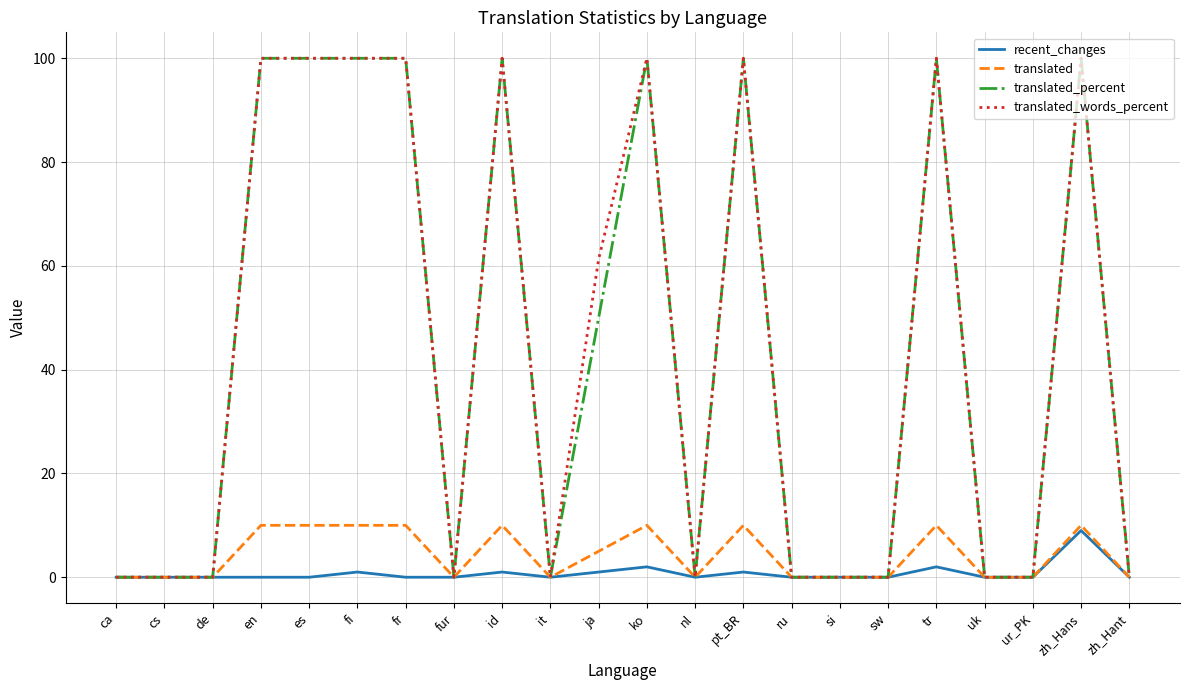

How many lines are shown in the chart?

4